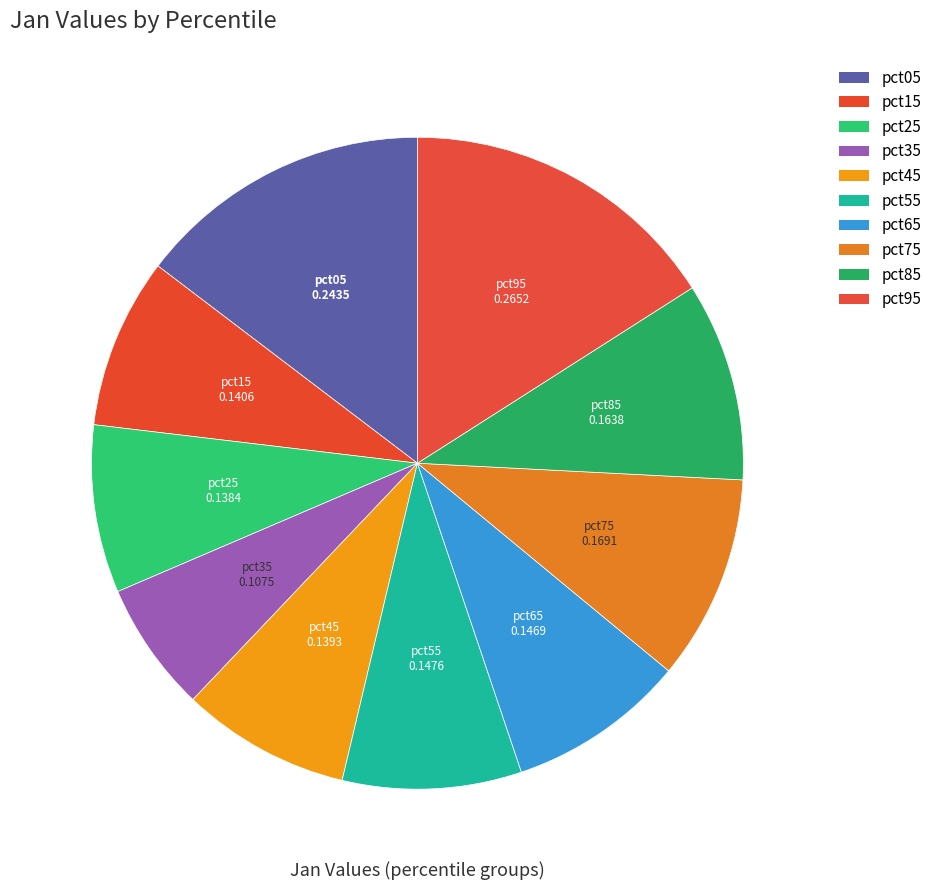

Count the number of slices in the pie.

10